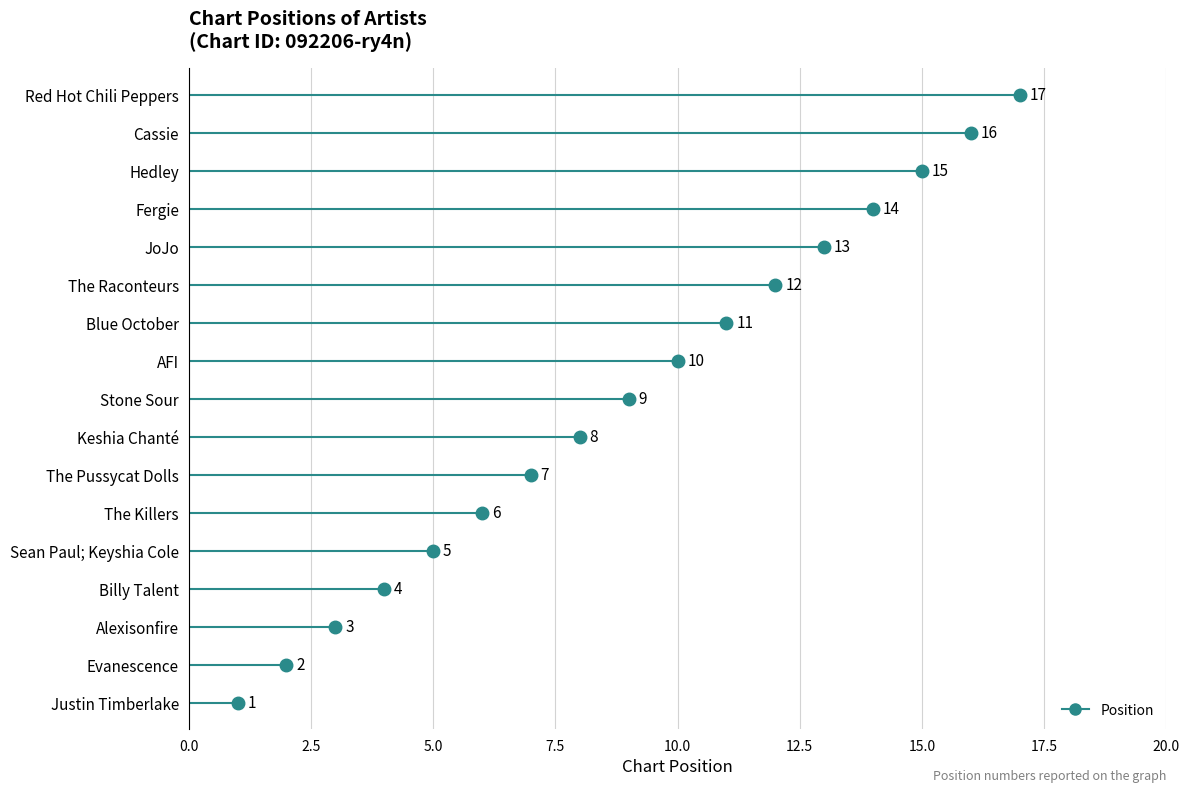

Rank the categories by value from lowest to highest.

Justin Timberlake, Evanescence, Alexisonfire, Billy Talent, Sean Paul; Keyshia Cole, The Killers, The Pussycat Dolls, Keshia Chanté, Stone Sour, AFI, Blue October, The Raconteurs, JoJo, Fergie, Hedley, Cassie, Red Hot Chili Peppers